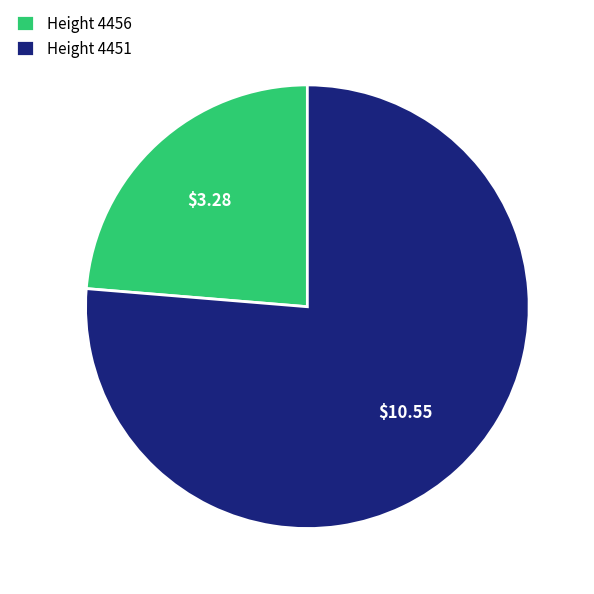

Count the number of slices in the pie.

2